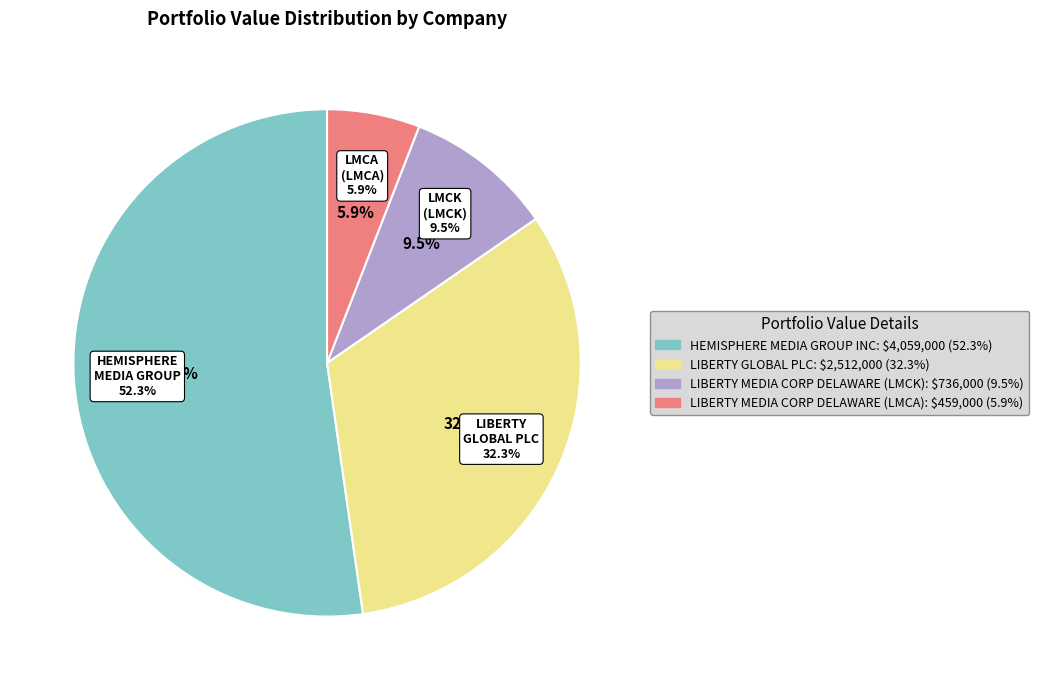

What is the change in value from LIBERTY GLOBAL PLC to LIBERTY MEDIA CORP DELAWARE (LMCA)?

-2053000